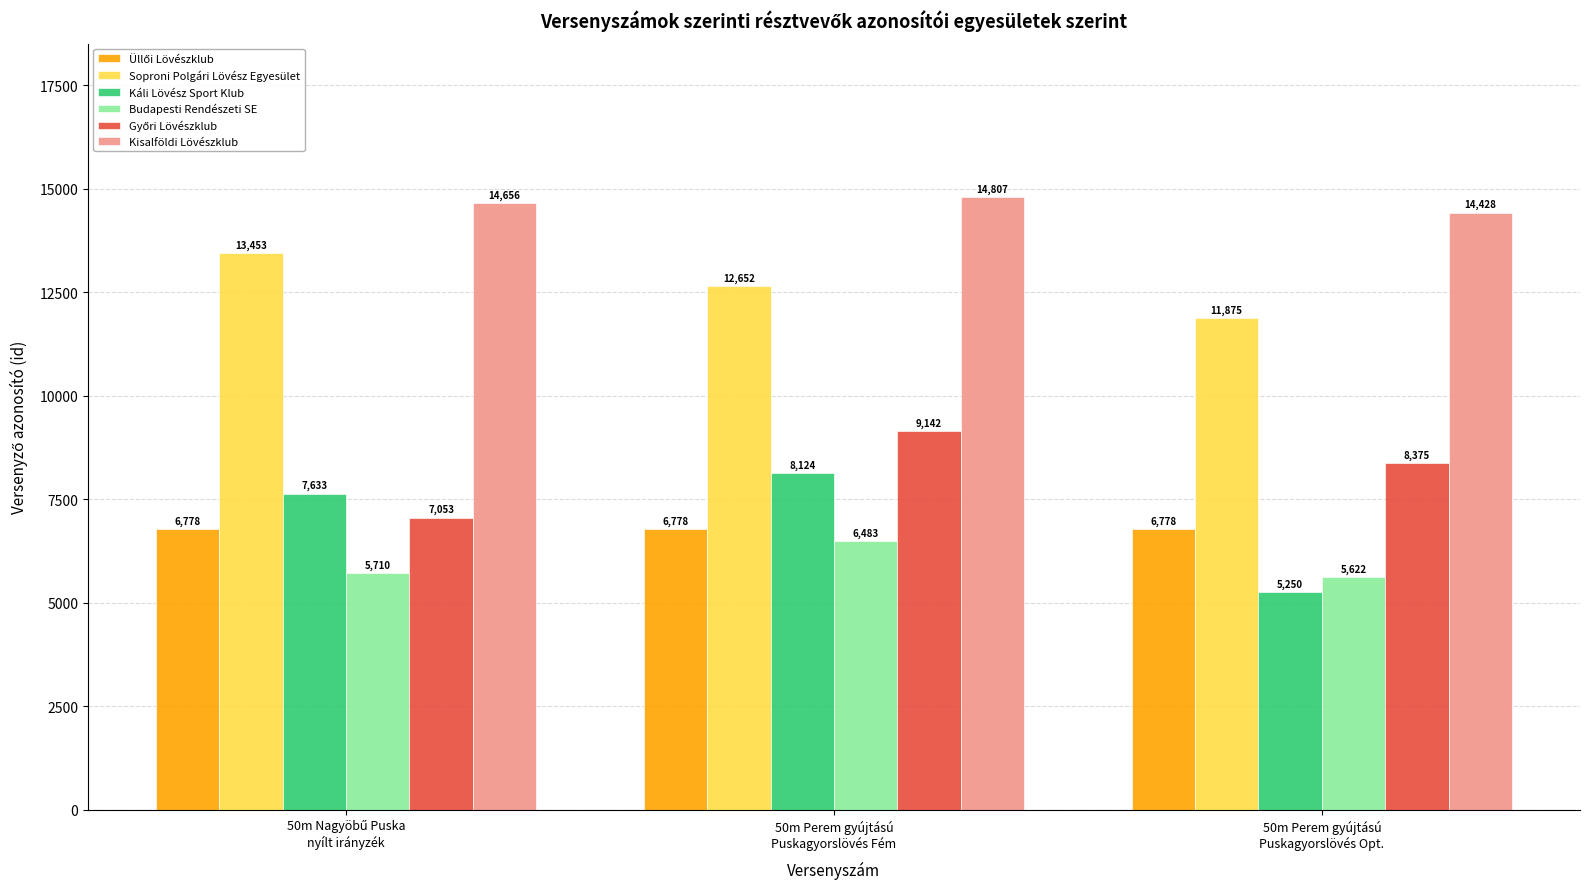

Which series has the largest range (max minus min)?

Káli Lövész Sport Klub